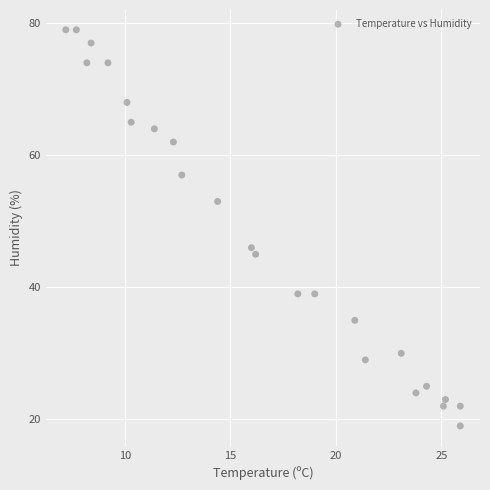

What Y value in the scatter plot is closest to 49?

46